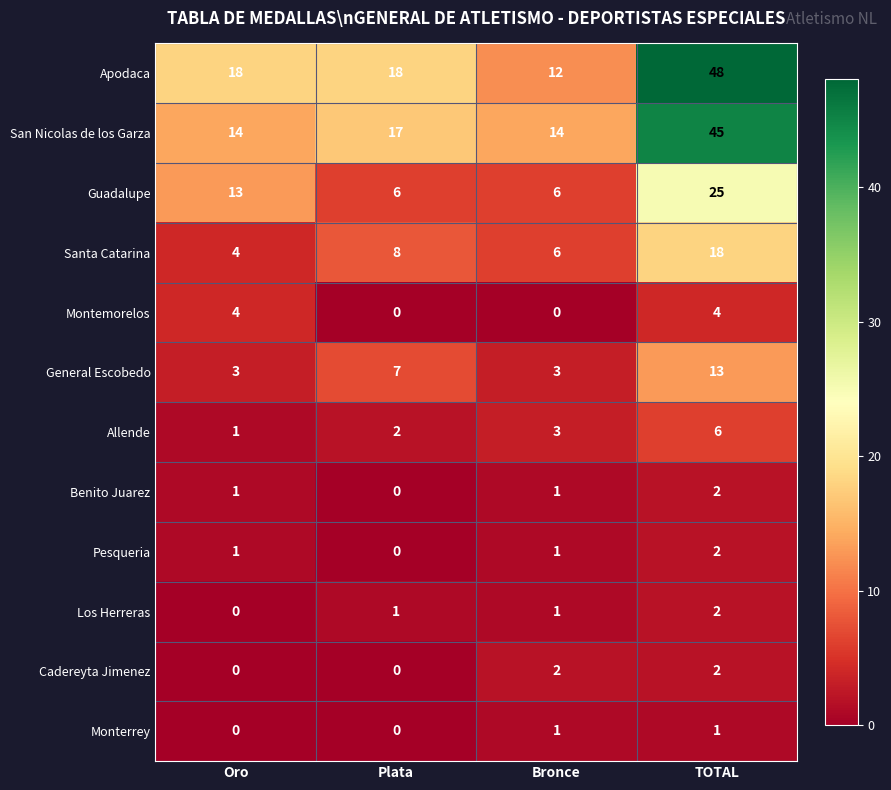

What is the difference between the second highest and minimum values in the Santa Catarina series?

4